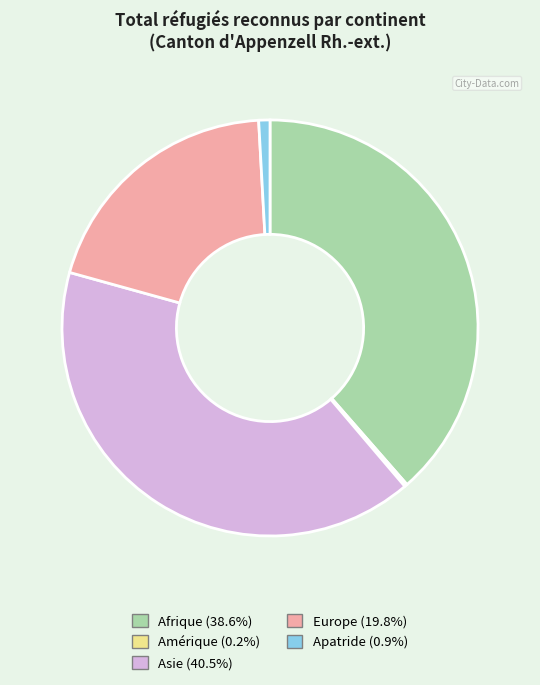

The Apatride slice represents 11% of the pie. True or false?

False